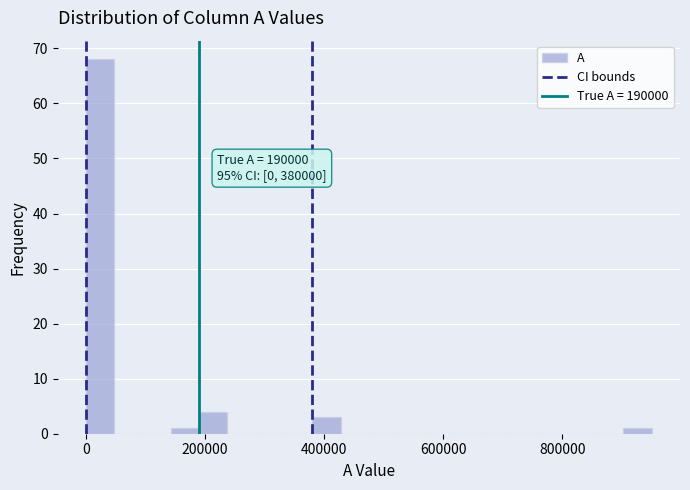

Read against the x-axis, roughly where is the centre of the tallest bar?

20000